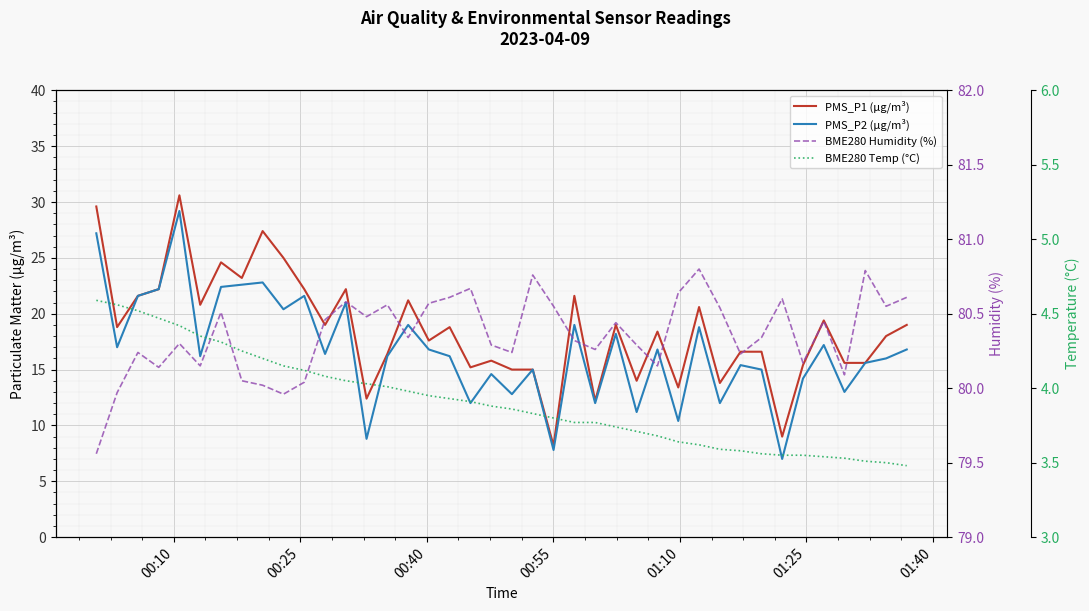

What is the lowest value of the BME280 Humidity (%) series?

79.6